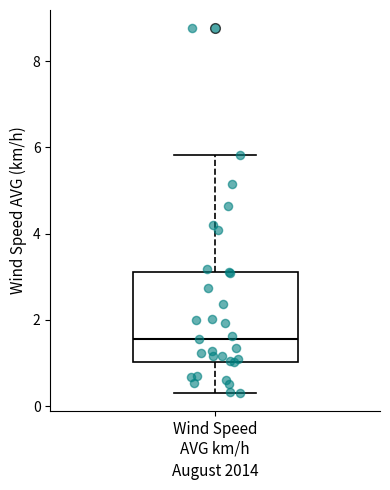

Where is the upper edge of the box for Wind Speed AVG km/h on the y-axis? The values are not printed on the chart, so give them approximately, as read against the axis.

3.2